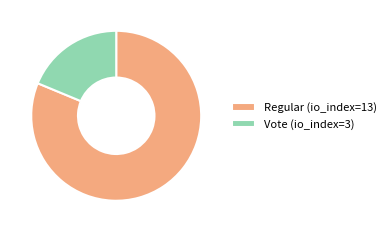

What is the largest slice in the pie chart?

Regular (io_index=13)